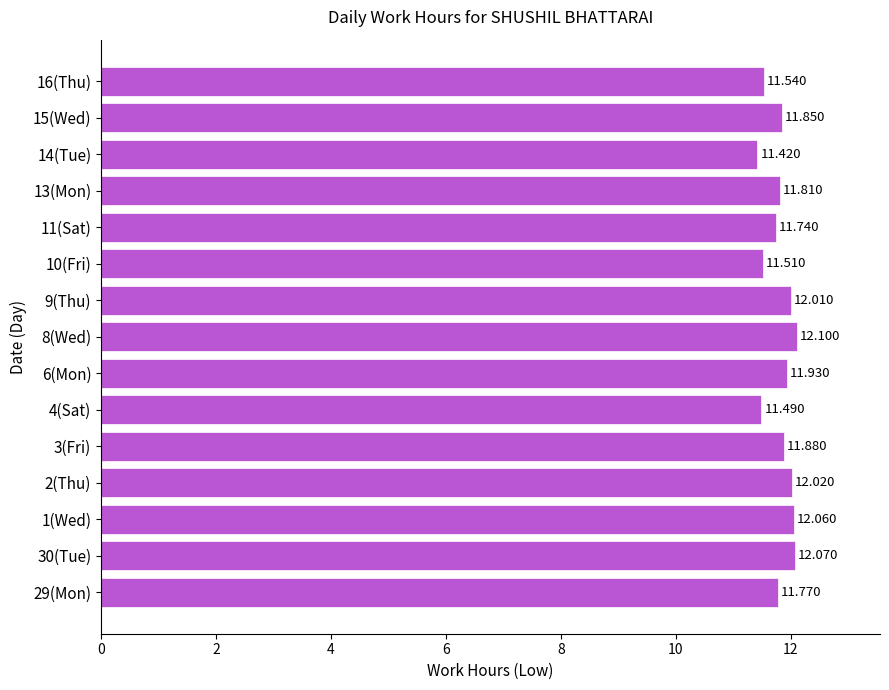

At which label is the value closest to 11?

14(Tue)